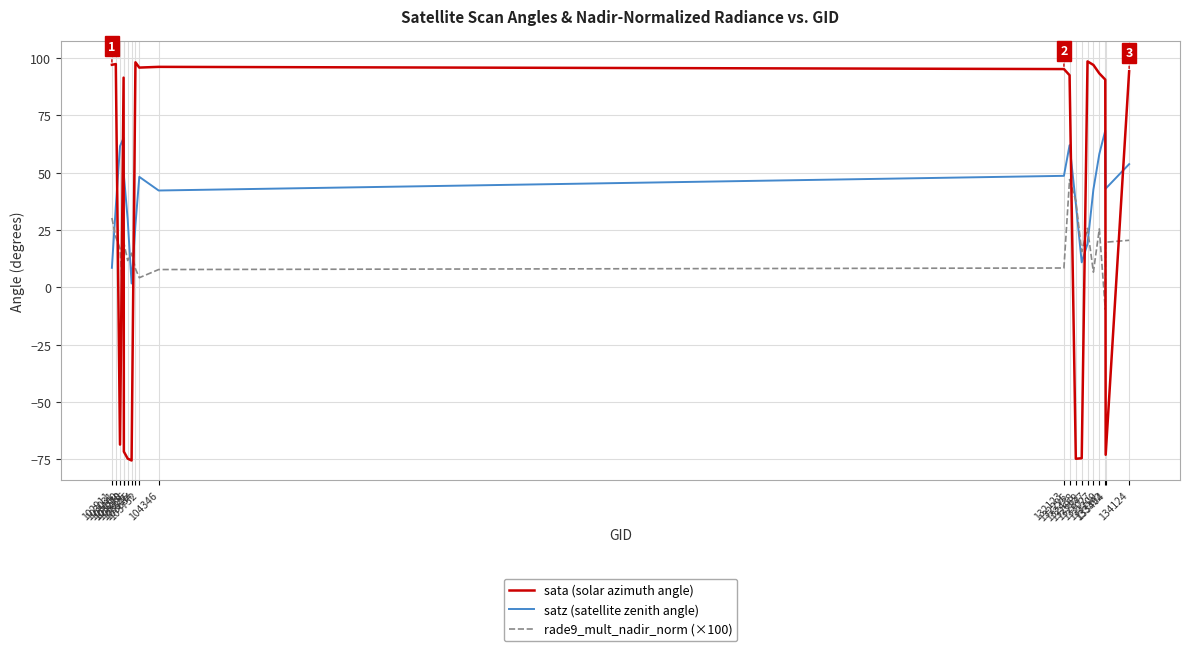

True or false: rade9_mult_nadir_norm (×100) has a value of 8.1 at 133404.

False